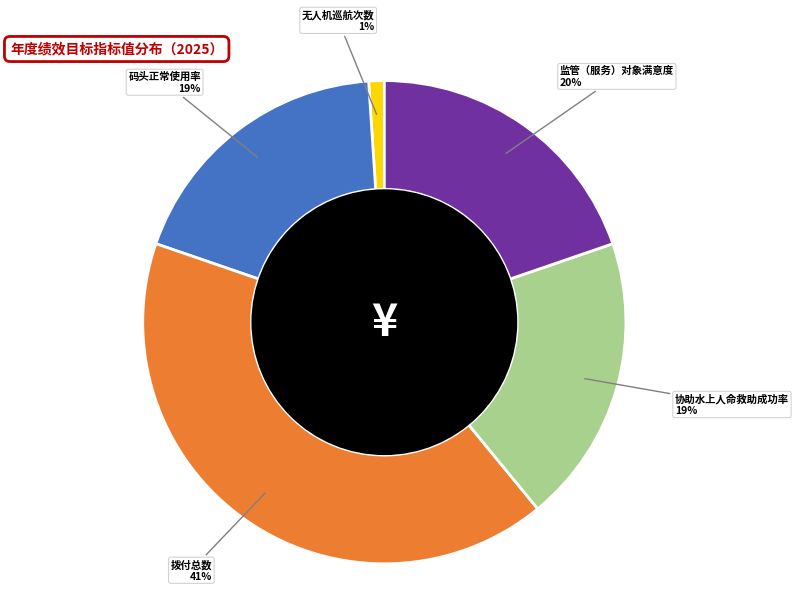

To the nearest percent, what is the average slice percentage?

20%